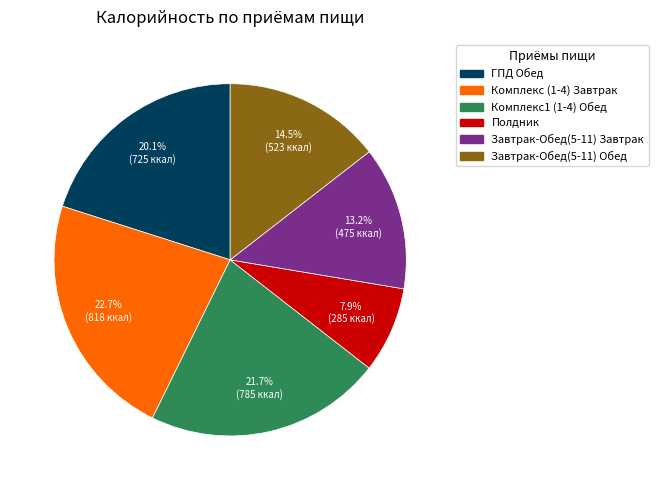

Approximately how many times larger is the value at Комплекс1 (1-4) Обед compared to Комплекс (1-4) Завтрак?

1.0